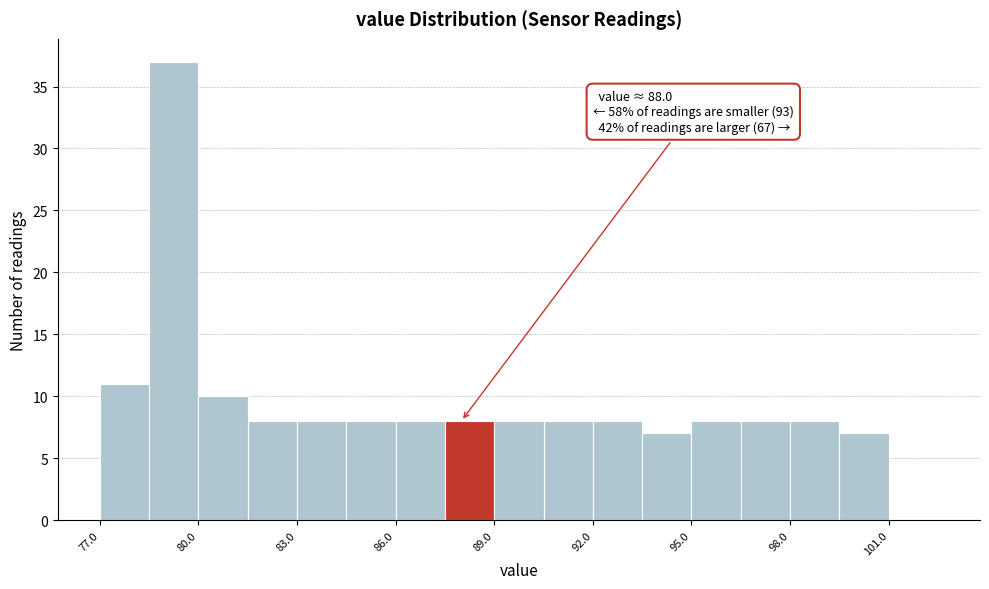

Read against the x-axis, roughly where is the centre of the tallest bar?

79.5